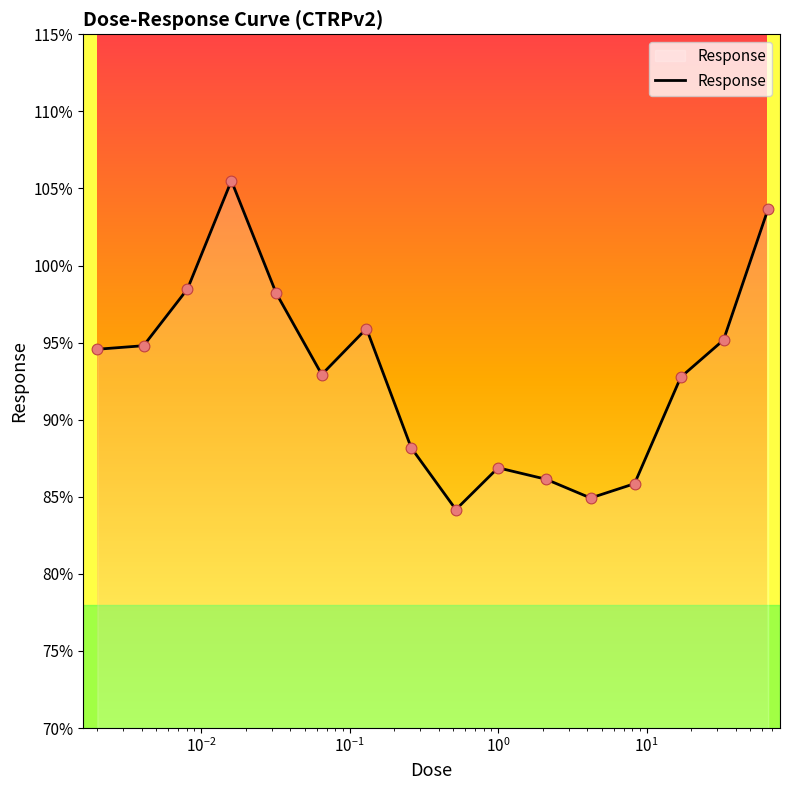

What is the difference between the maximum and minimum values?

21.3